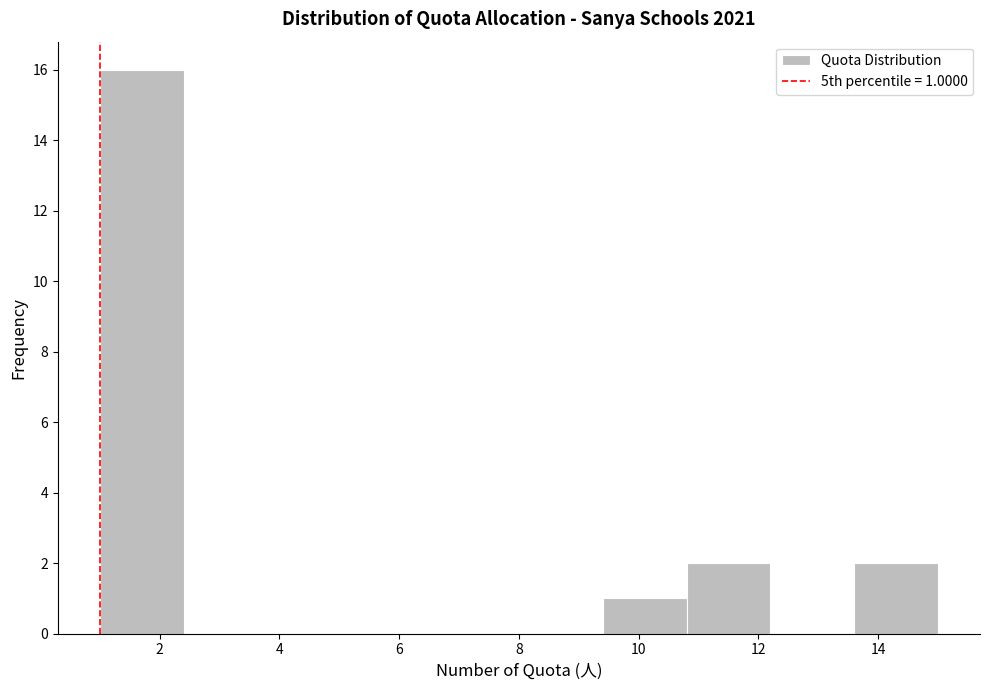

Which range on the x-axis has the tallest bar?

1.0 to 2.4